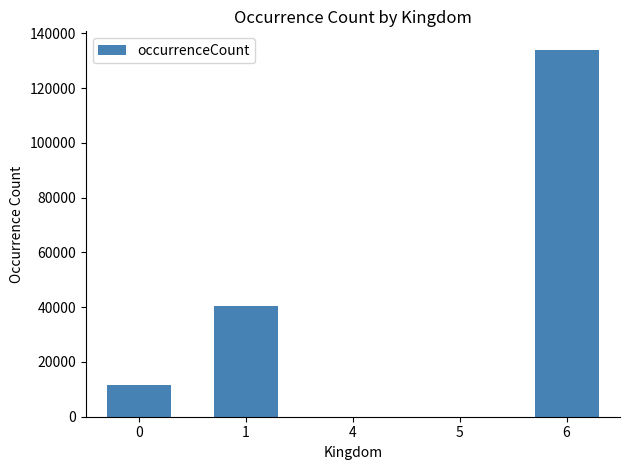

What is the change in value from 1 to 6?

+93399